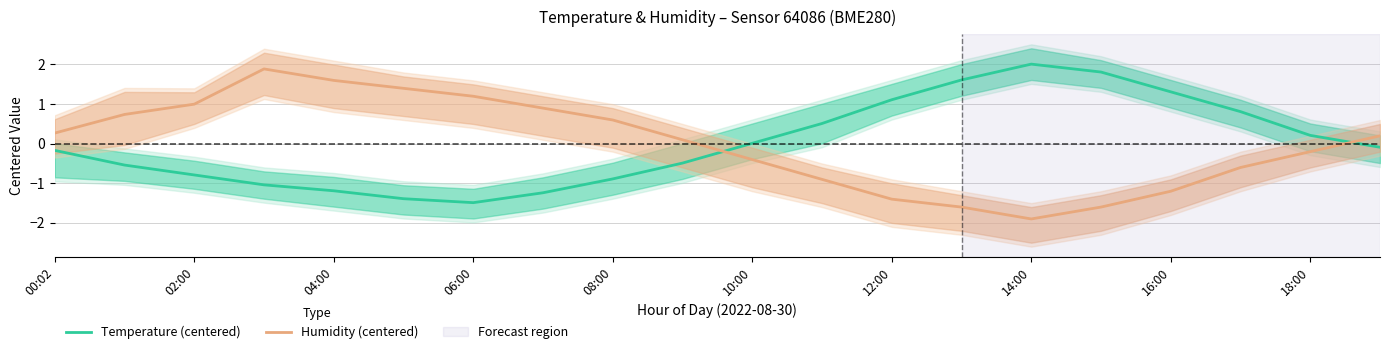

Which series ends up on top after the final intersection of Humidity (centered) and Temperature (centered)?

Humidity (centered)